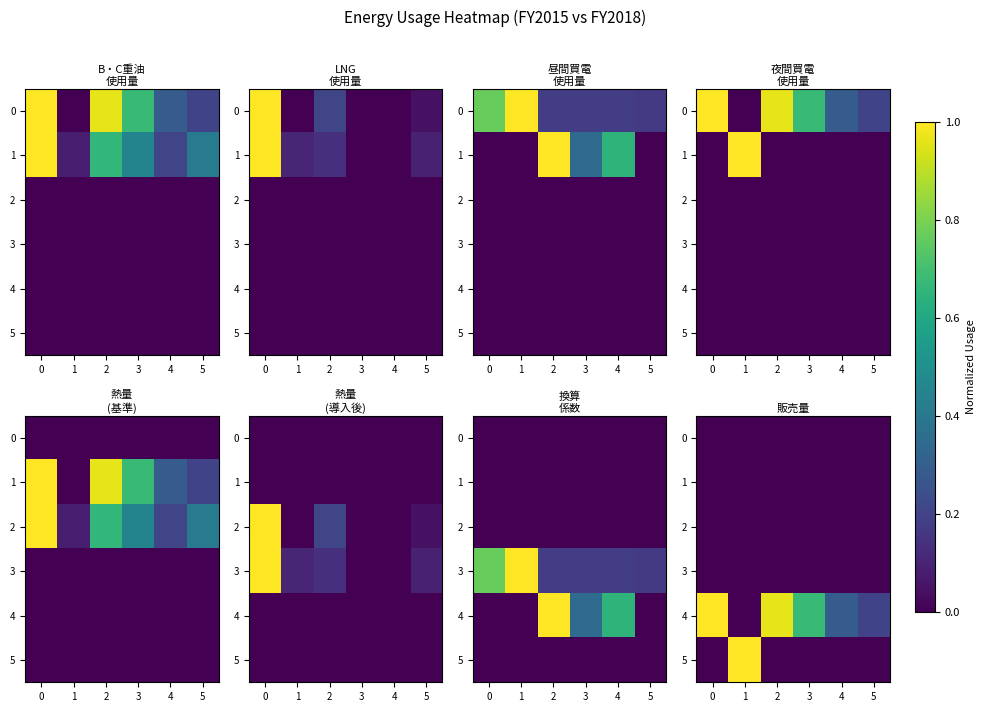

Rank the series at 4 from lowest to highest value.

0, 1, 2, 3, 5, 4